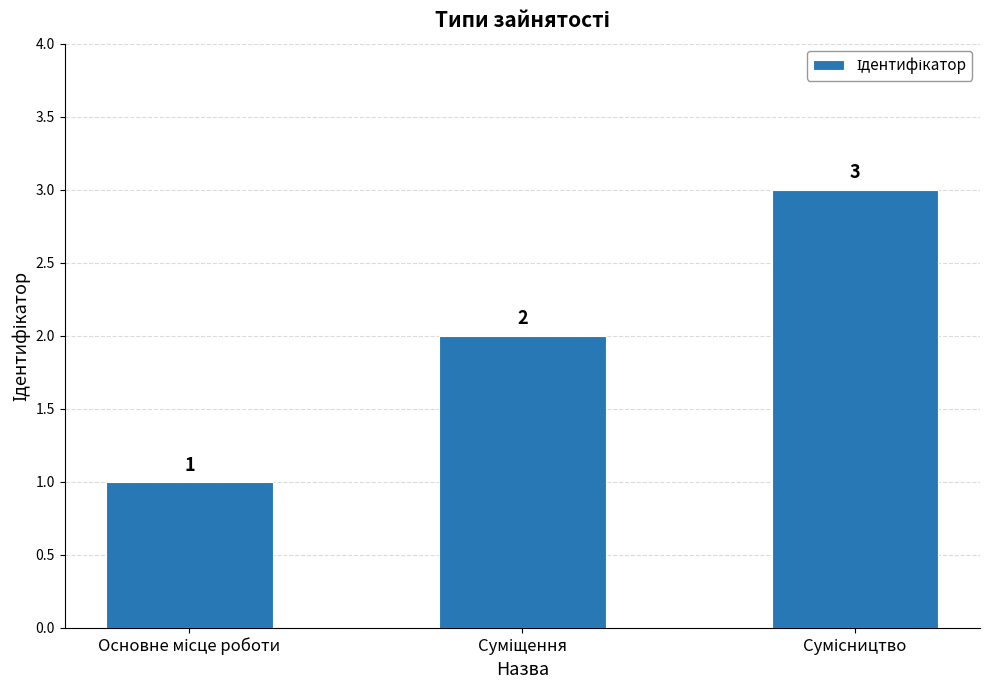

How many distinct data groups are displayed?

1